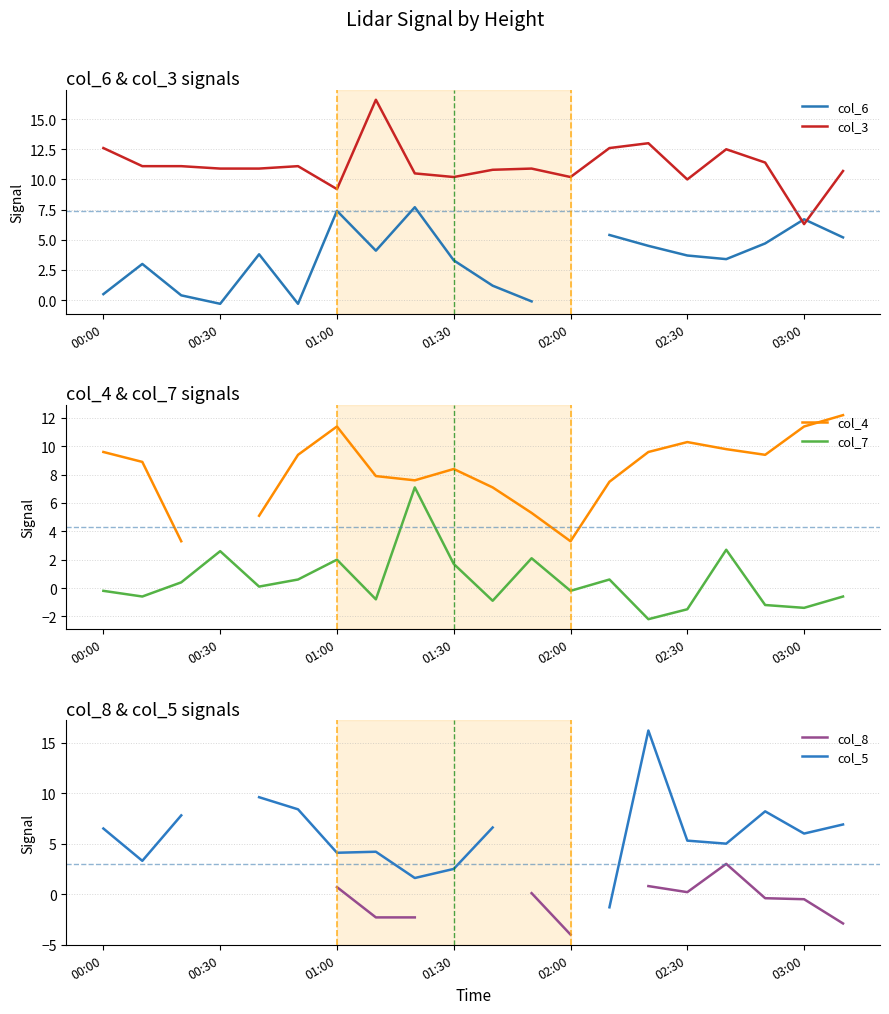

The value of col_3 at 02:00 is 13.9. True or false?

False